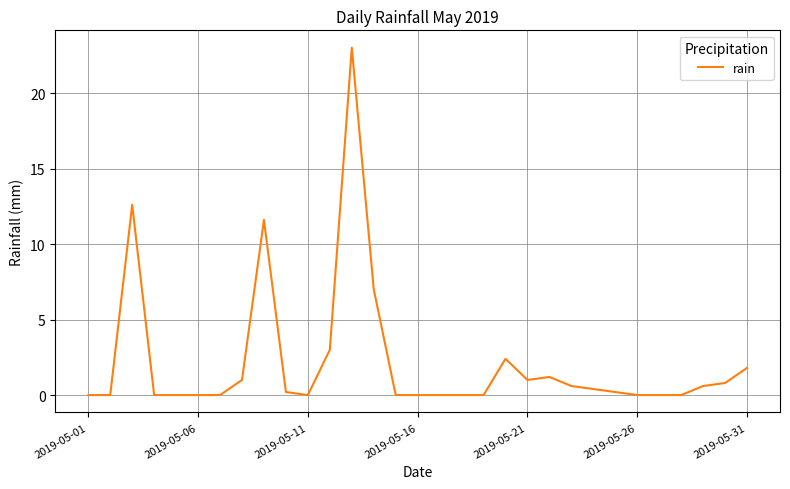

How many lines are shown in the chart?

1